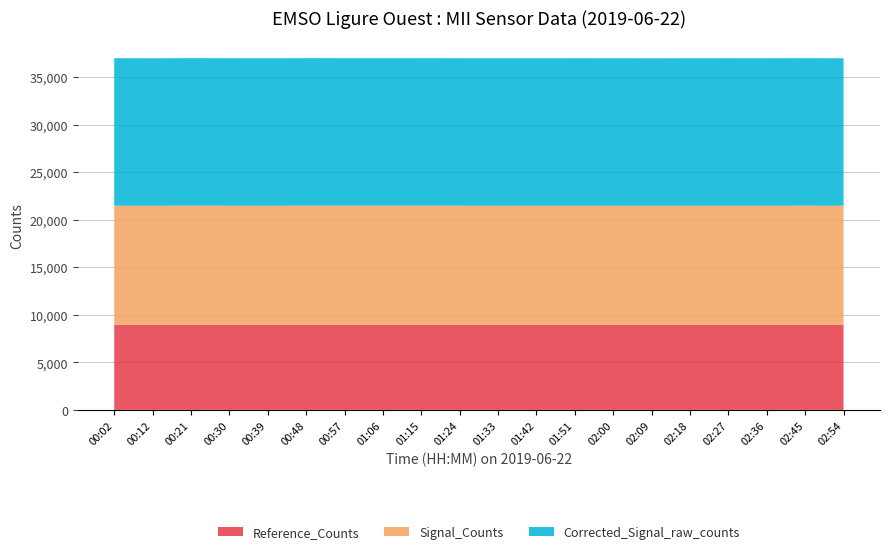

What is the total value across all series at 02:18?

36994